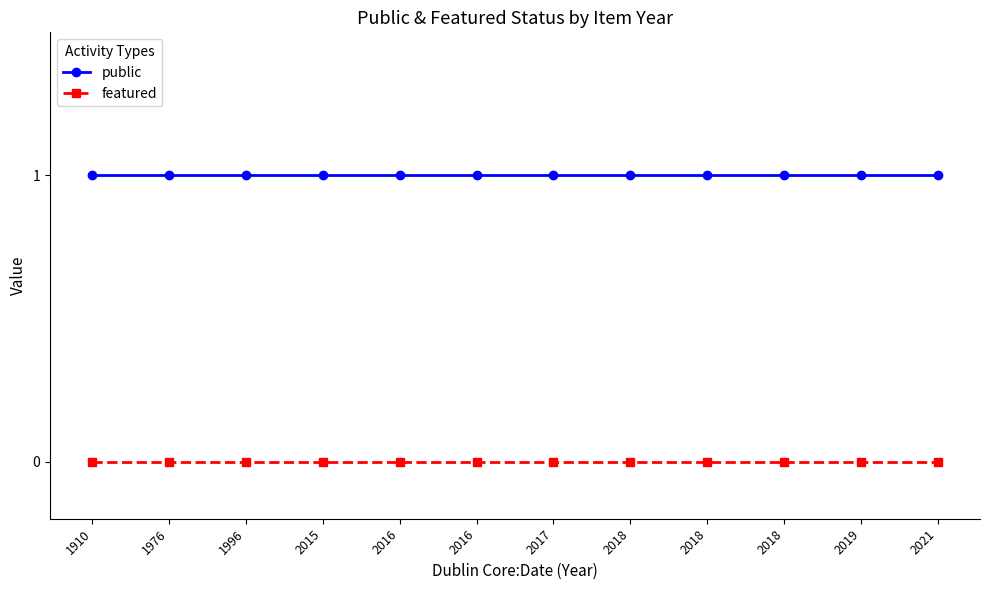

How many lines are shown in the chart?

2